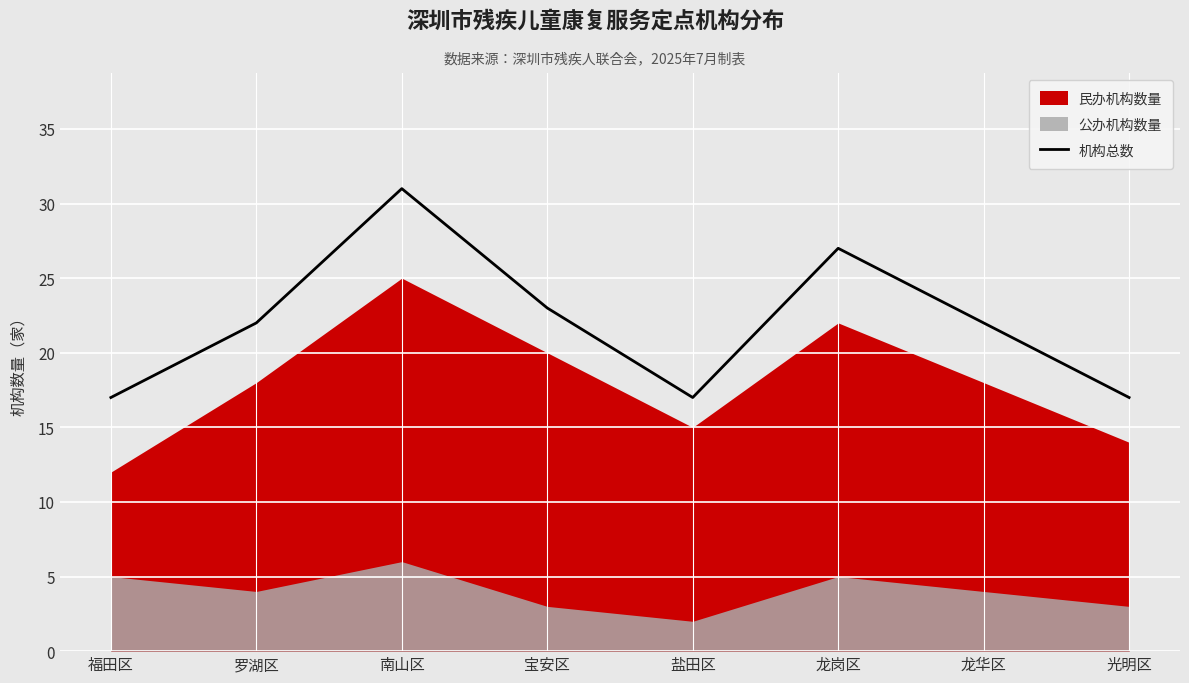

Which has a higher value, 宝安区 or 光明区?

宝安区